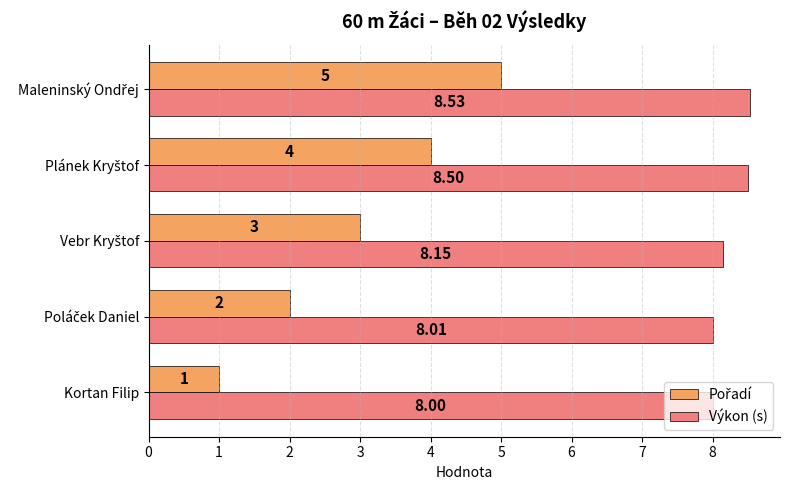

At which category does the chart reach its minimum across all series?

Kortan Filip